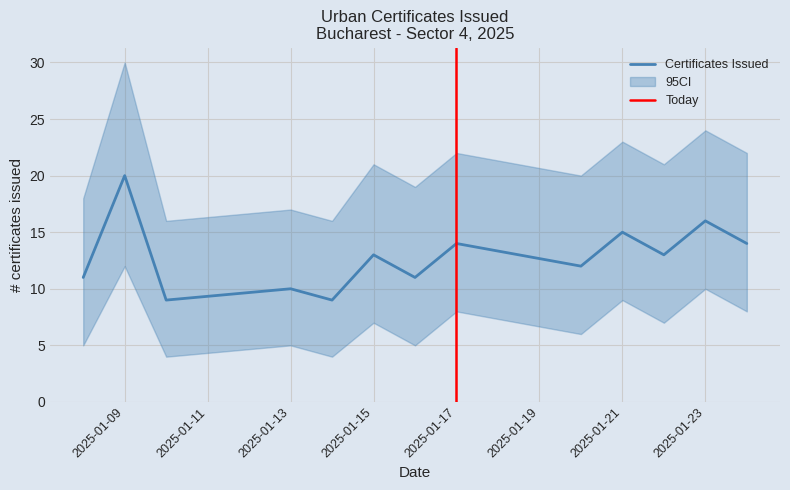

Is it true that Certificates Issued equals 10 at 2025-01-13?

True